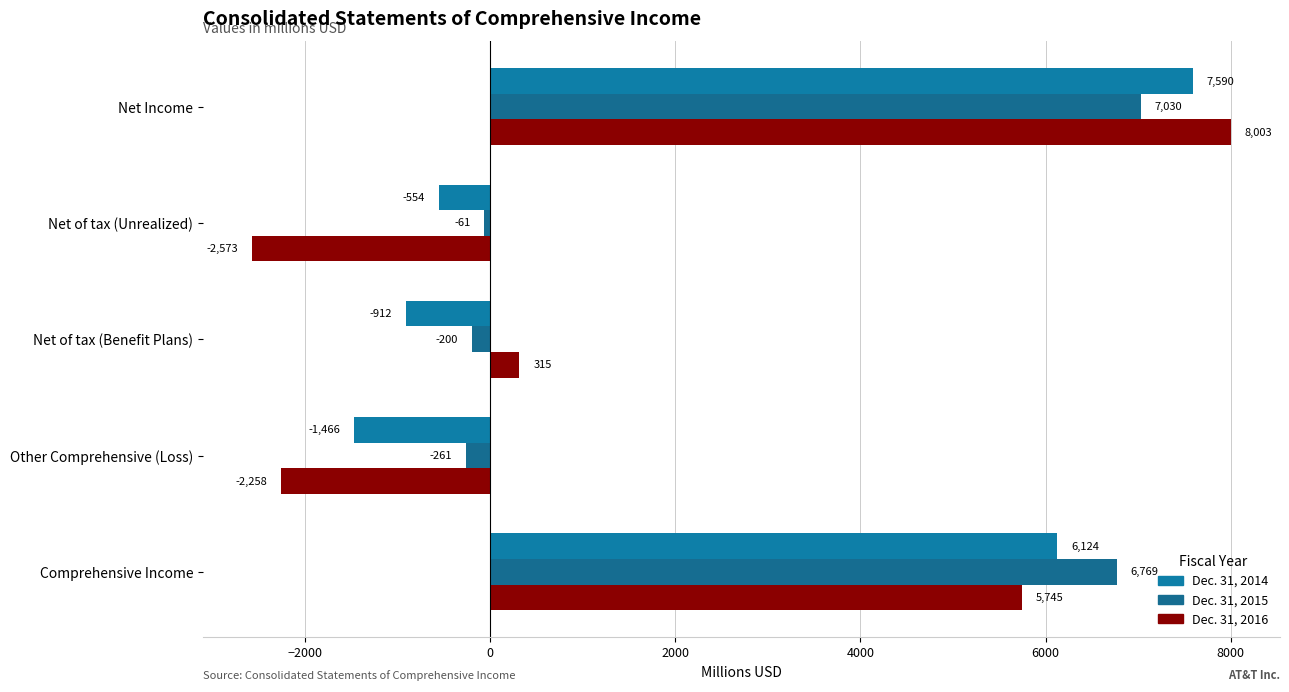

Count the number of data series in this chart.

3